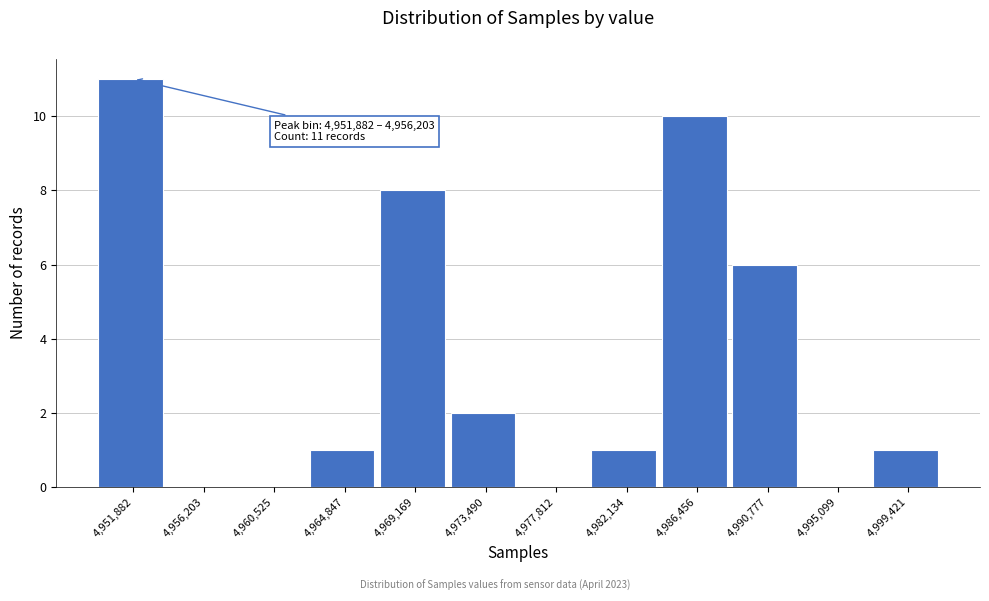

Reading left to right, list all the values displayed in this chart.

4,951,882=11	4,956,203=0	4,960,525=0	4,964,847=1	4,969,169=8	4,973,490=2	4,977,812=0	4,982,134=1	4,986,456=10	4,990,777=6	4,995,099=0	4,999,421=1